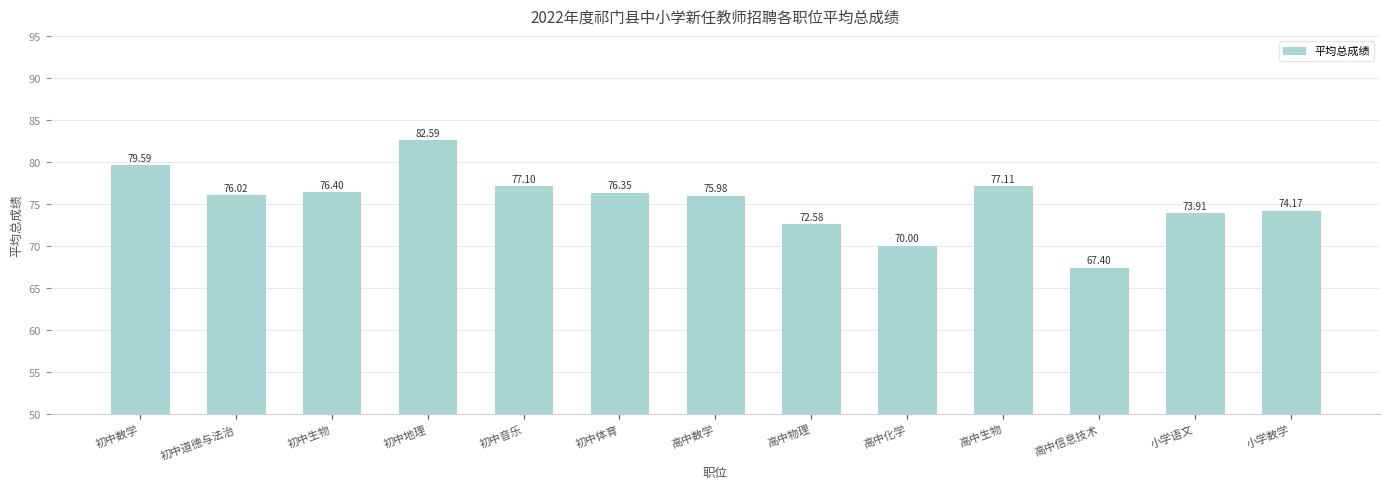

Count the number of data series in this chart.

1